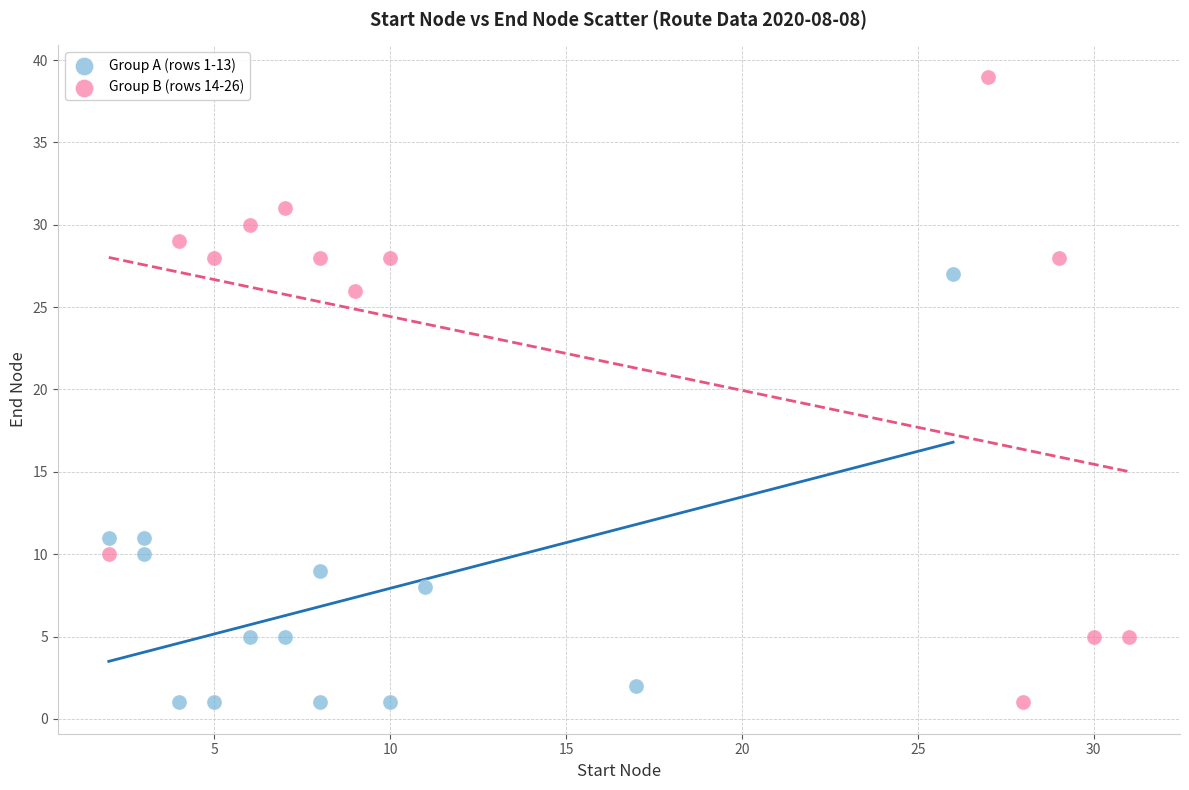

Which series reaches the maximum Y coordinate?

Group B (rows 14-26)